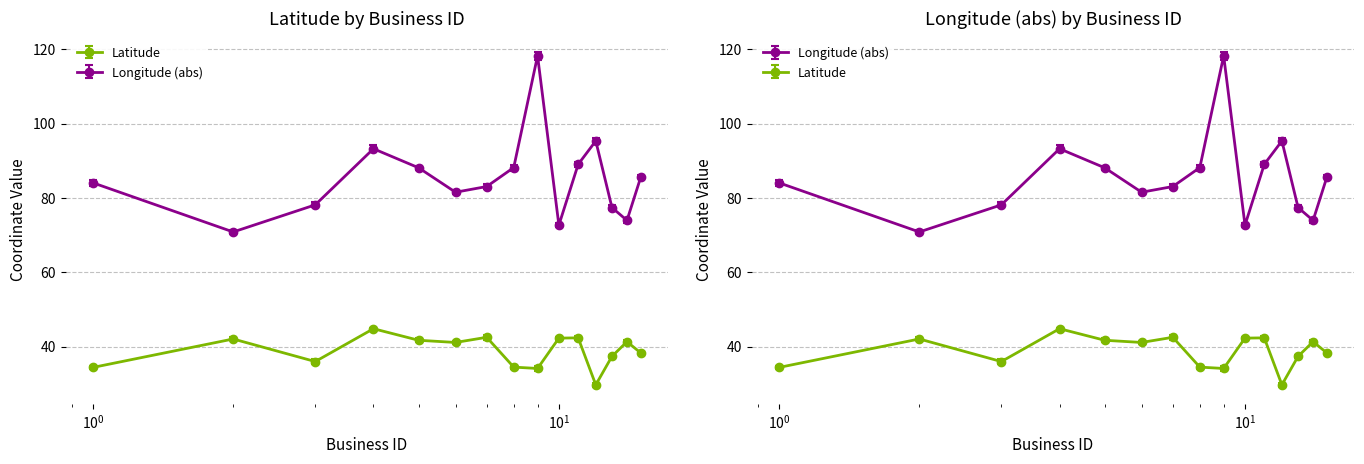

Is the value of Longitude_abs at 3 greater than the value of Latitude at 7?

Yes